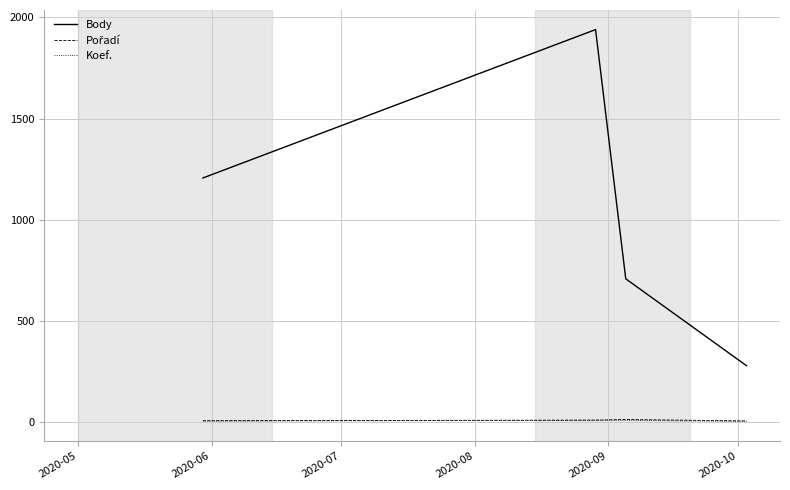

What is the difference between the maximum and second lowest values in the Body series?

1233